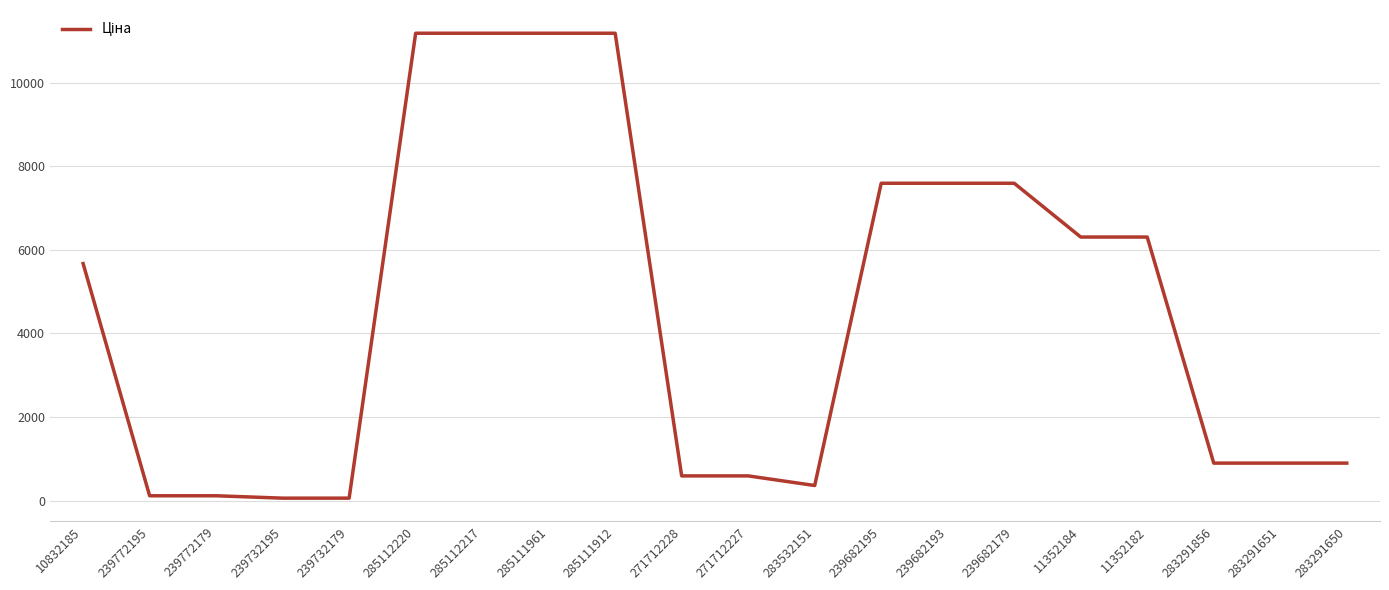

At which label is the value closest to 5622?

10832185